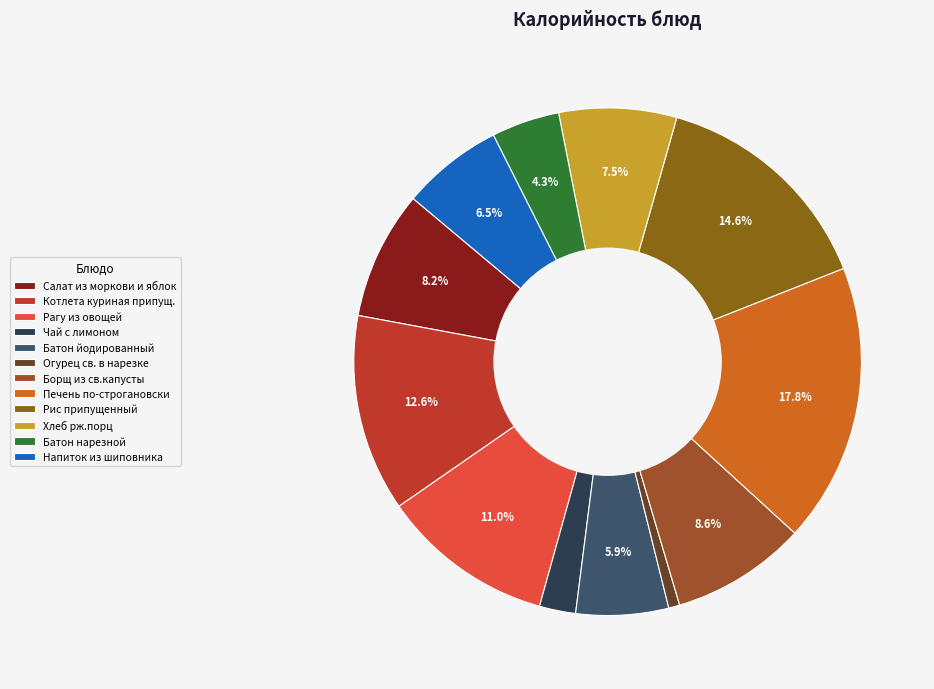

To the nearest percent, what is the average slice percentage?

8%